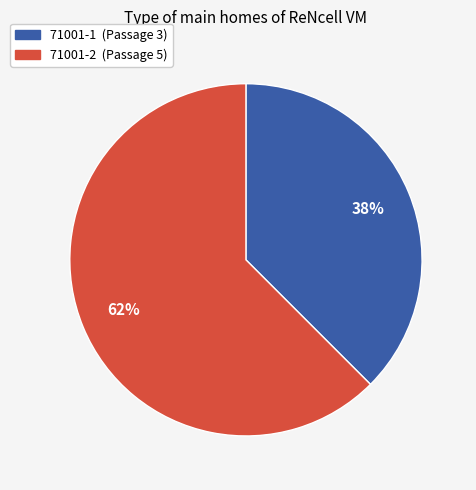

Rank the categories by value from lowest to highest.

71001-1, 71001-2